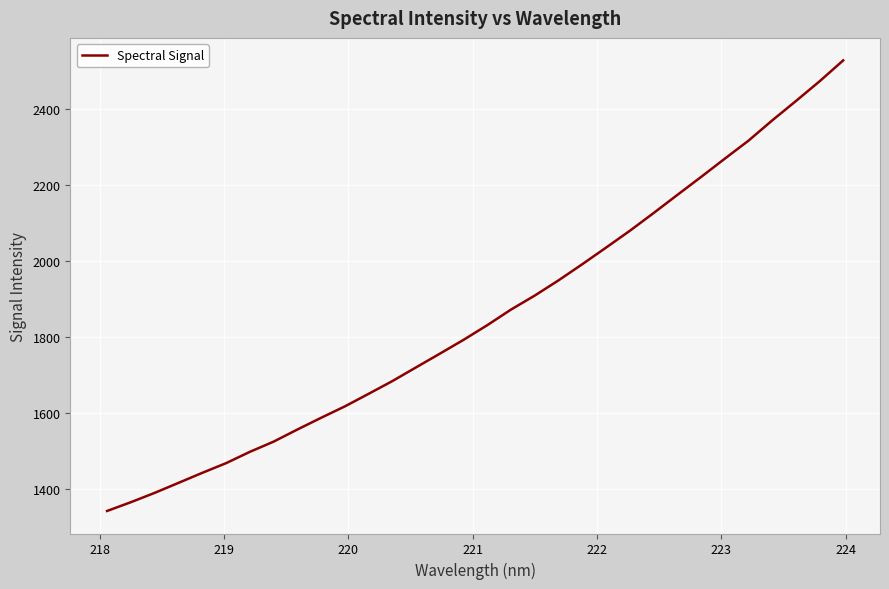

How many distinct data groups are displayed?

1